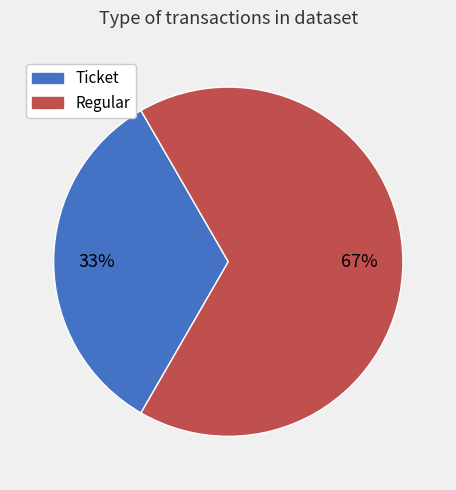

True or false: Regular accounts for 67% of the total.

True